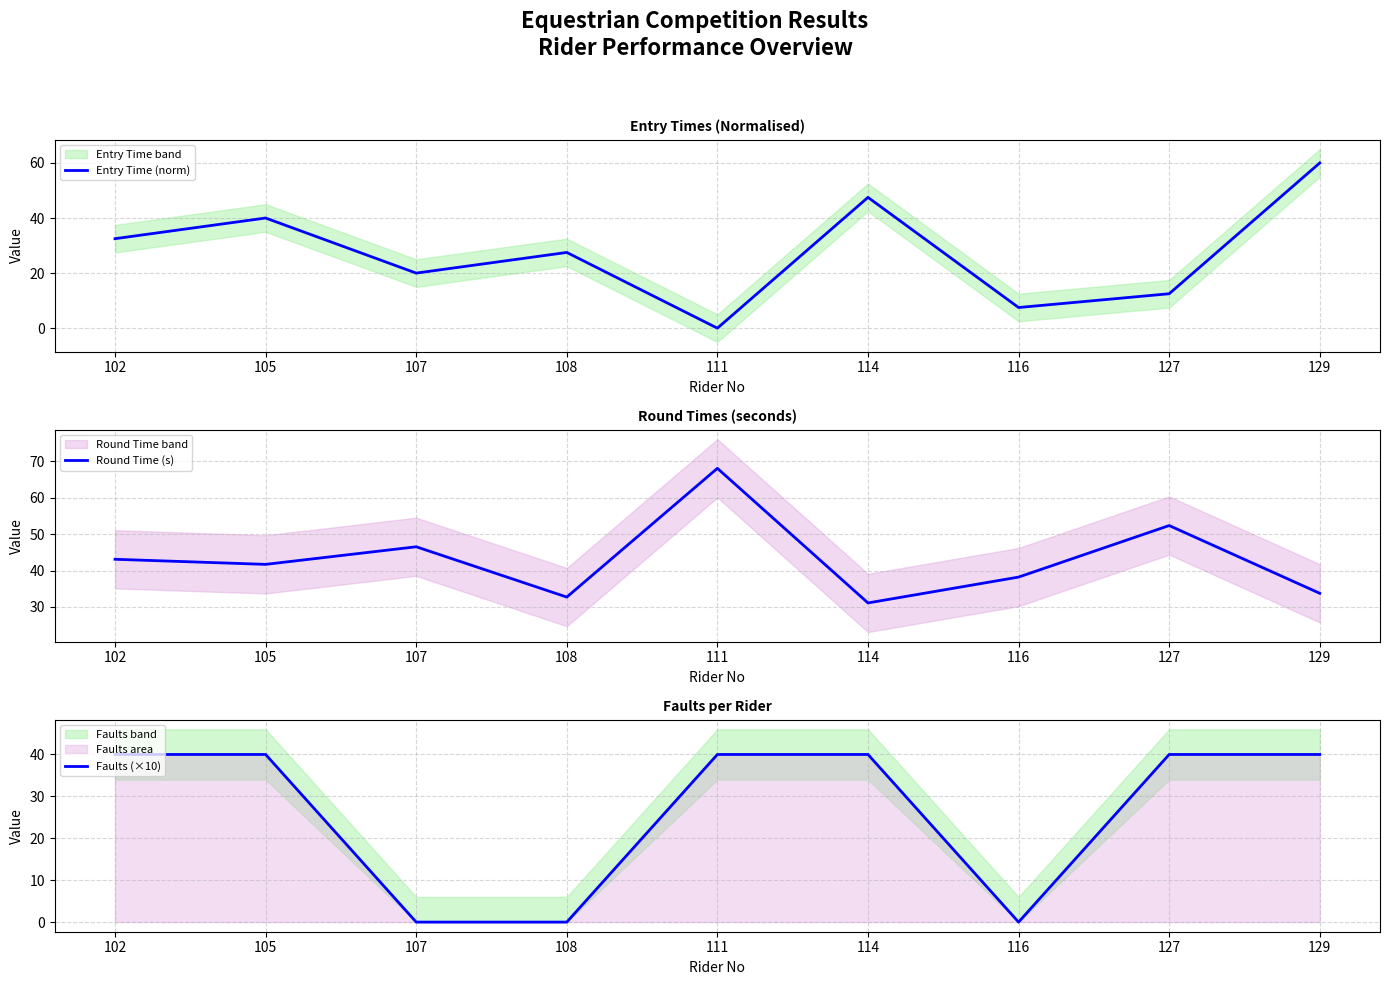

The value of Entry Time (norm) at 116 is 7.5. True or false?

True